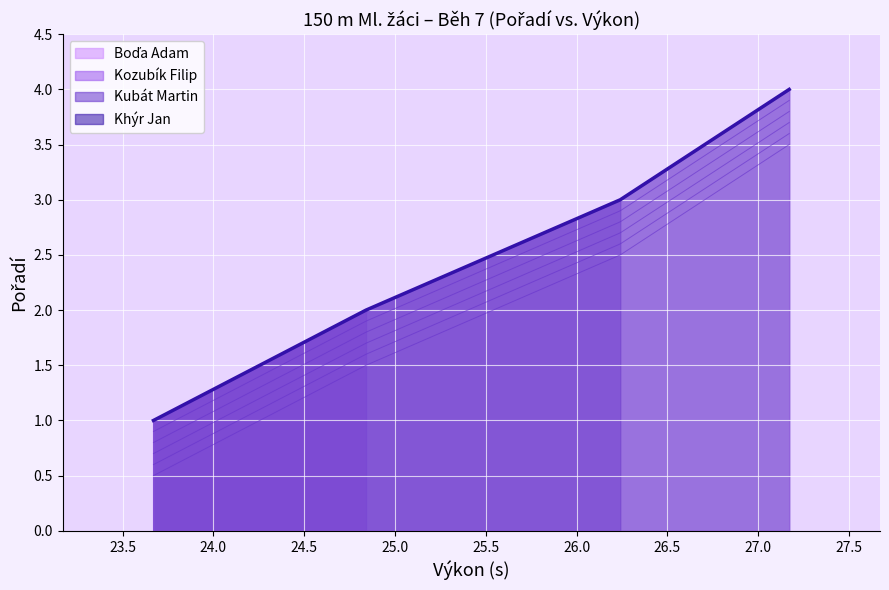

Reading left to right, extract all data points from this chart.

1	2	3	4